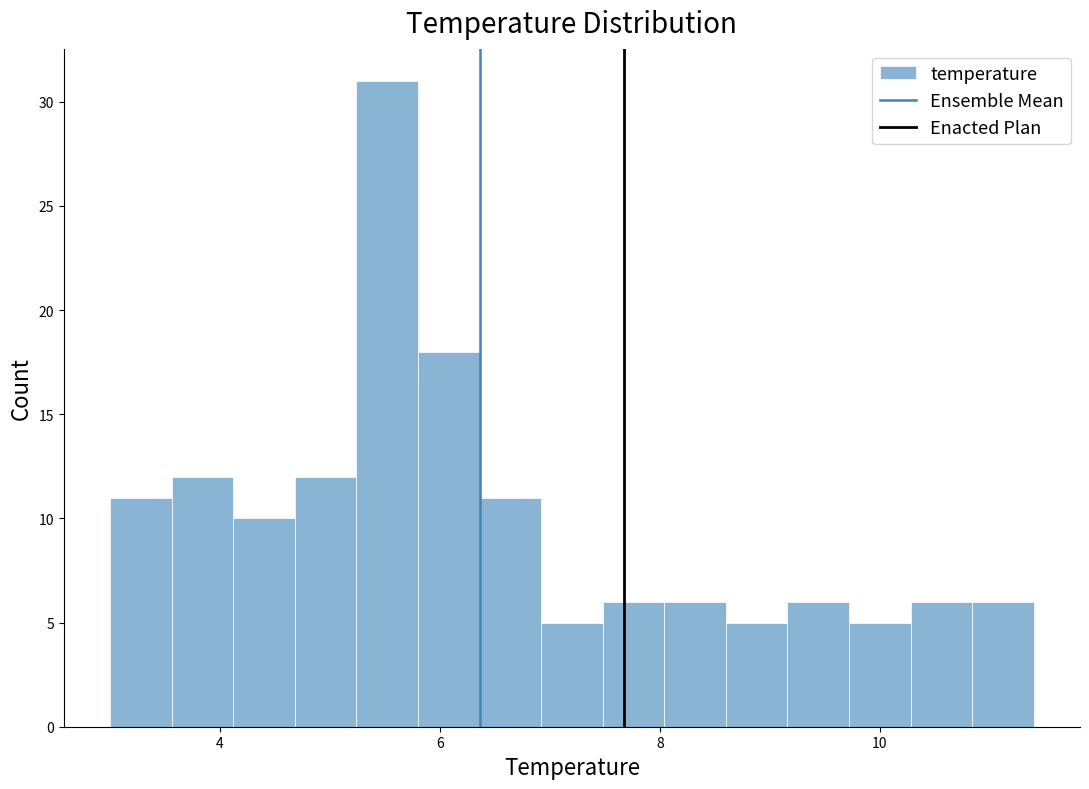

Around what value on the x-axis is the tallest bar? Give the approximate position of its centre, as read against the axis.

5.6